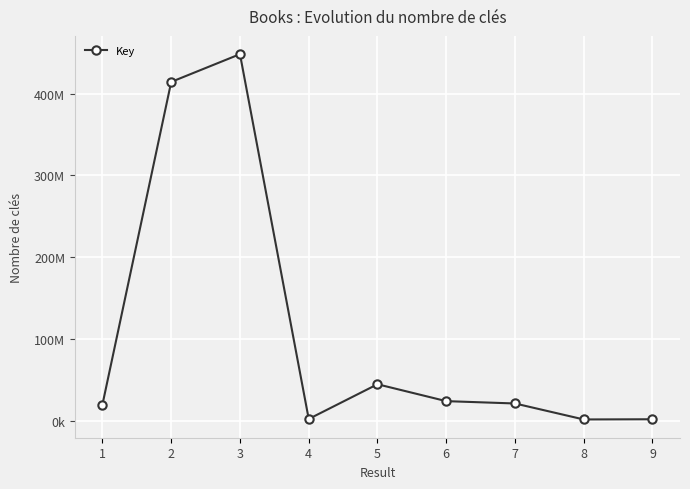

Does the chart have visible grid lines?

Yes